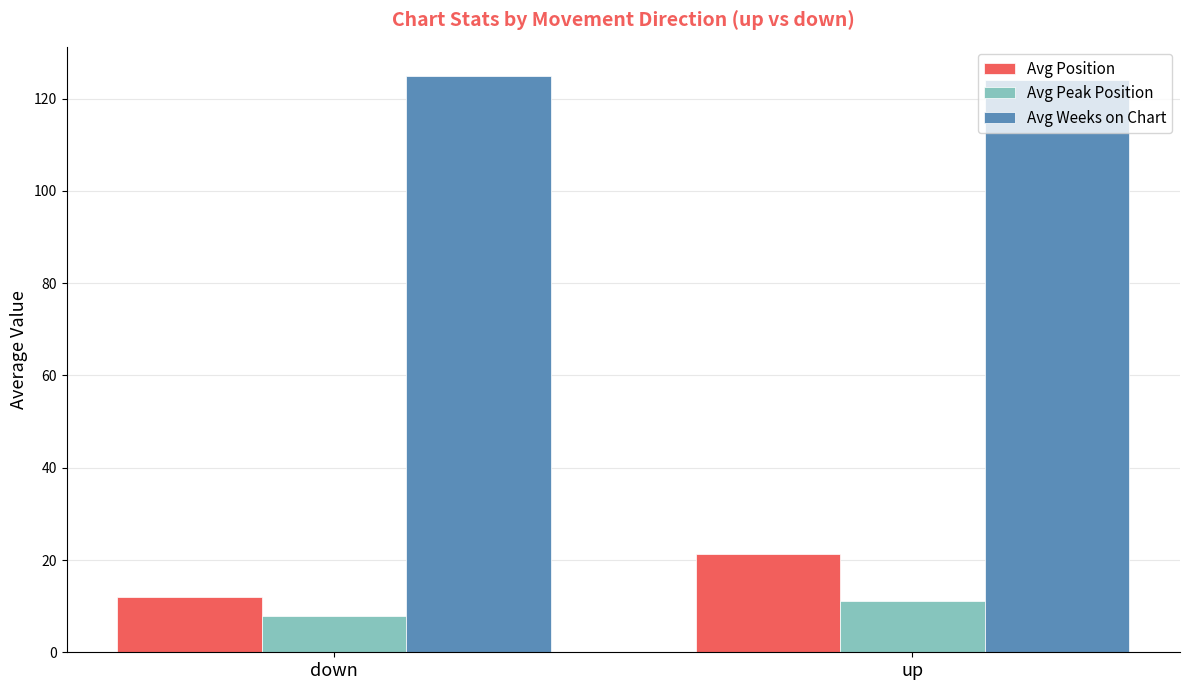

What is the difference between the Avg Peak Position values at down and up?

3.4